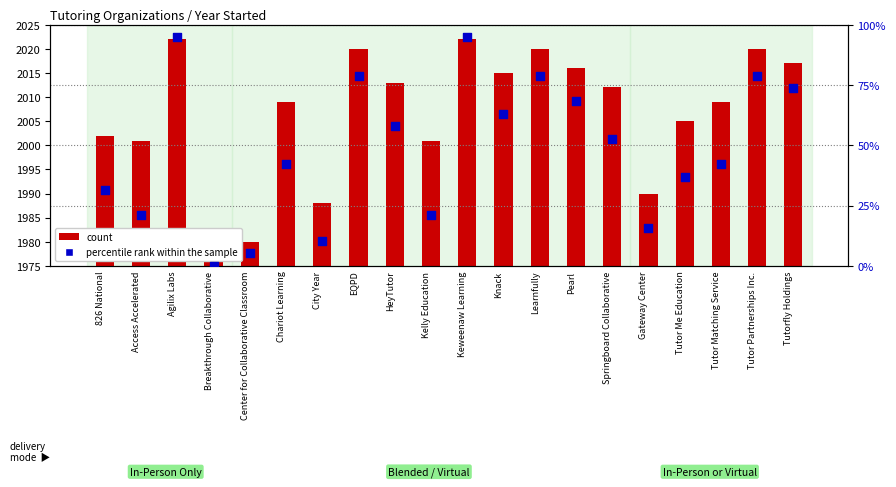

At how many categories does at least one series exceed 18?

16